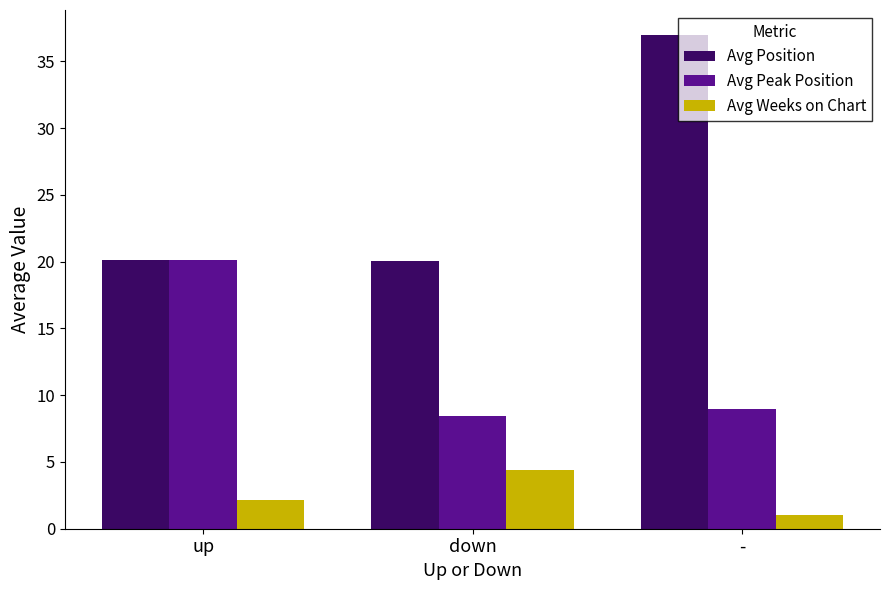

How many values in the Avg Peak Position series are below 9?

1